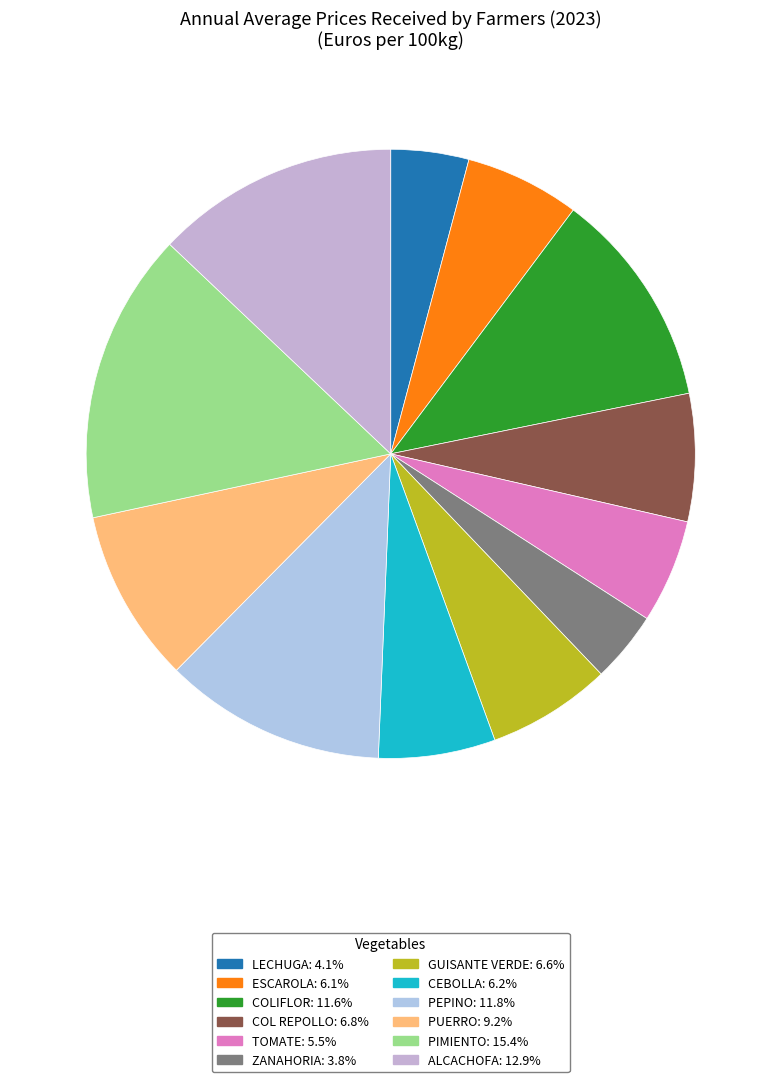

What is the smallest slice in the pie chart?

ZANAHORIA